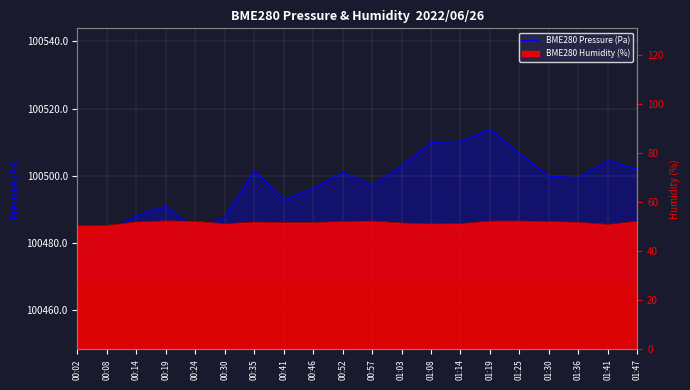

What is the maximum value shown in the chart?

100513.9